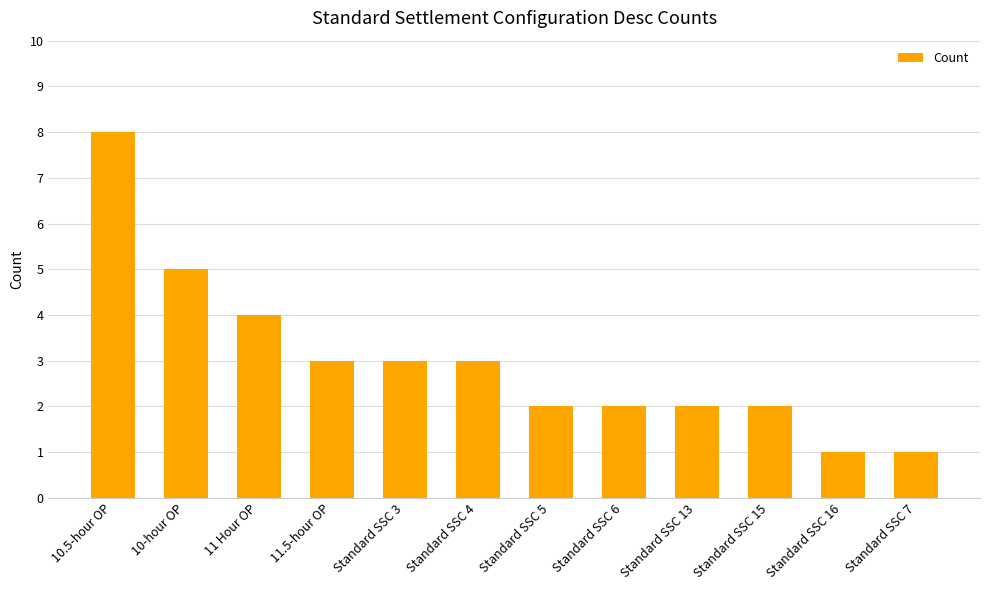

Between 10-hour OP and 10.5-hour OP, which is larger?

10.5-hour OP